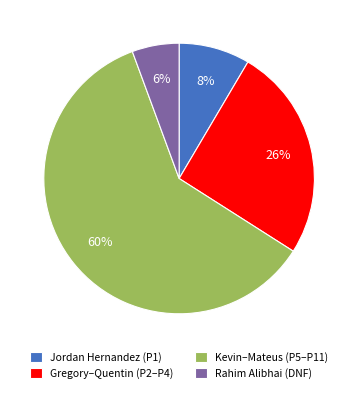

True or false: Rahim Alibhai (DNF) accounts for 1% of the total.

False